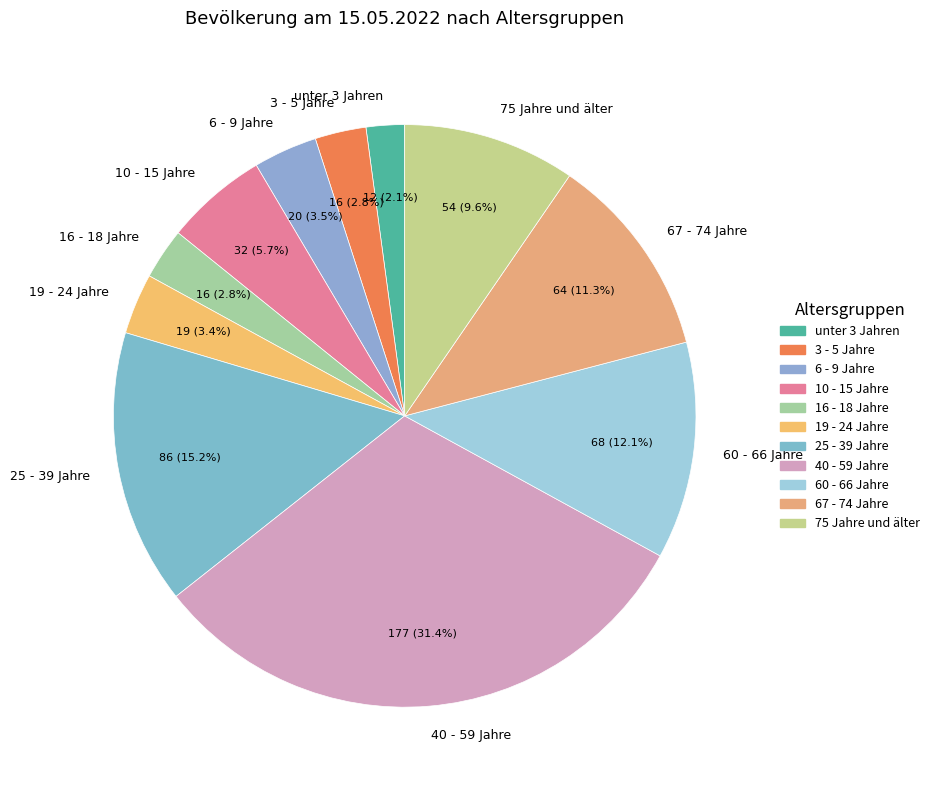

The 40 - 59 Jahre slice represents 31% of the pie. True or false?

True